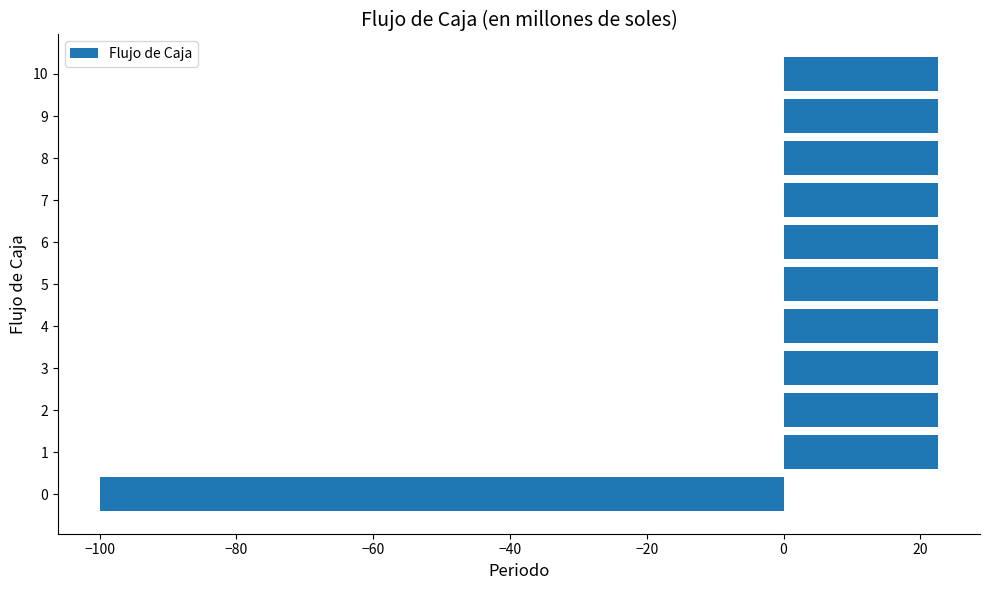

What value does the data have at 9?

22.6